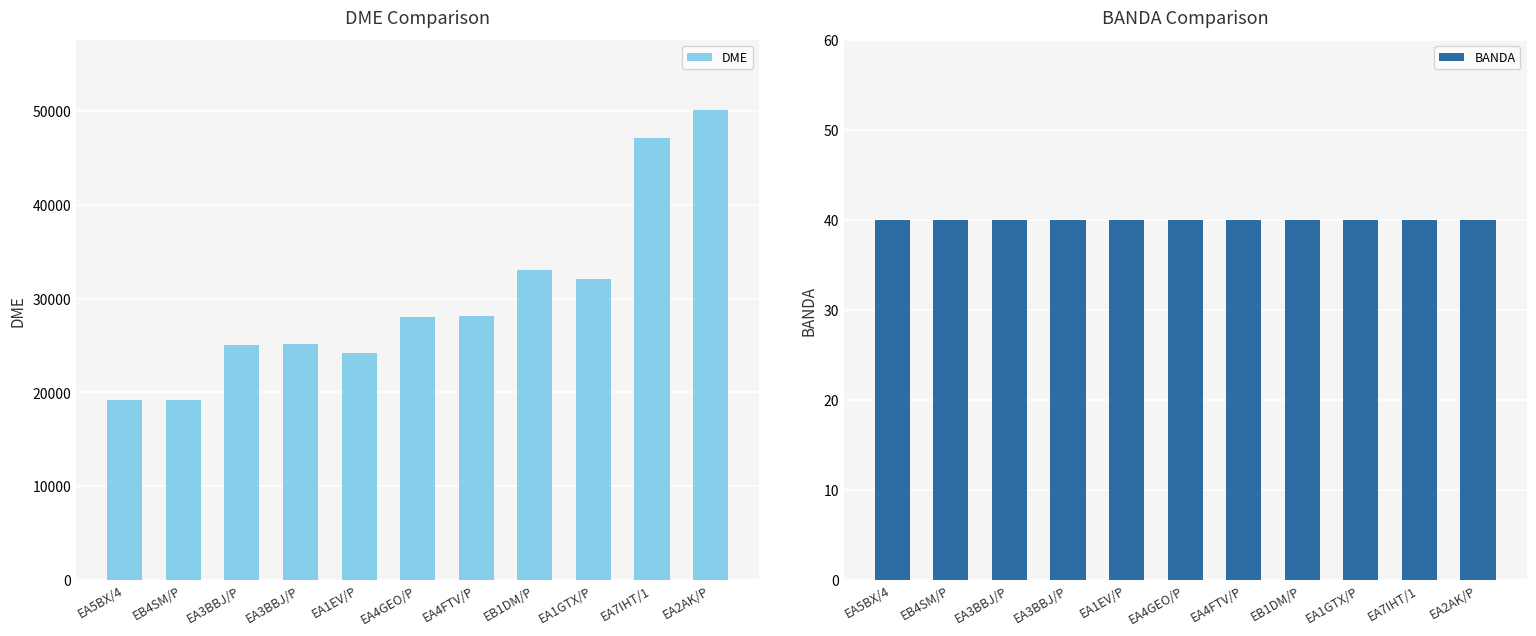

What is the difference between the DME values at EA4GEO/P and EA7IHT/1?

19113